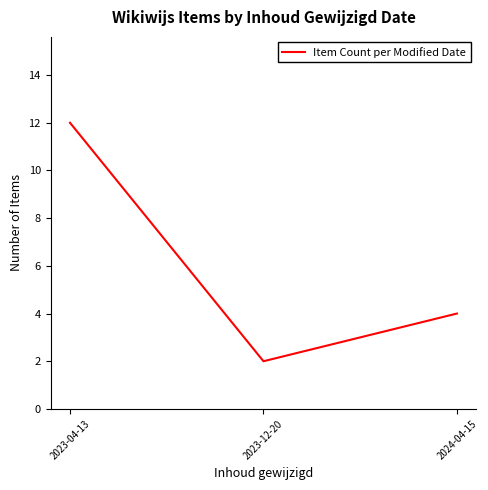

At which category does the chart reach its peak across all series?

2023-04-13